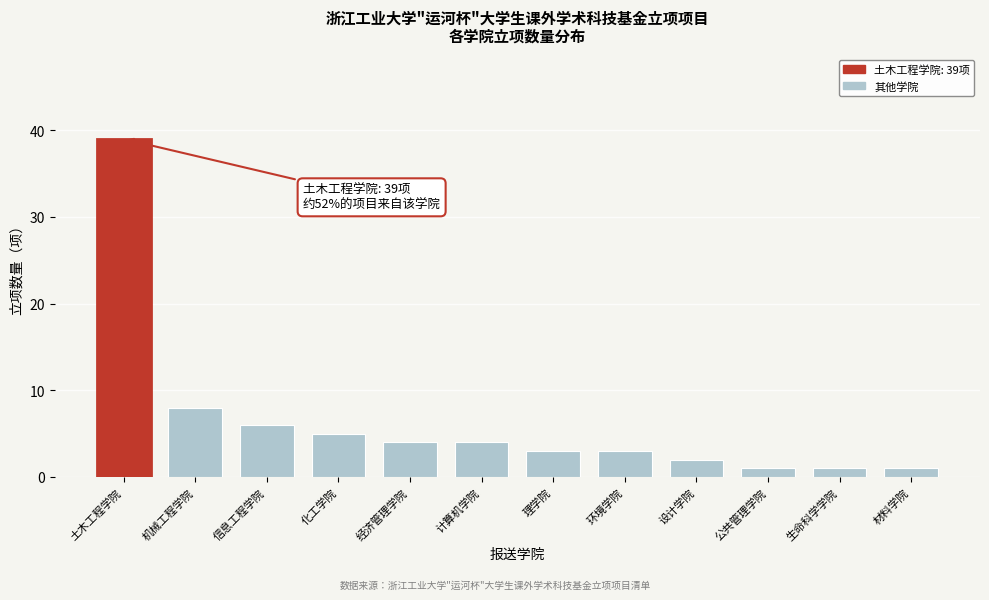

Reading left to right, transcribe all the data shown in this chart.

土木工程学院=39	机械工程学院=8	信息工程学院=6	化工学院=5	经济管理学院=4	计算机学院=4	理学院=3	环境学院=3	设计学院=2	公共管理学院=1	生命科学学院=1	材料学院=1